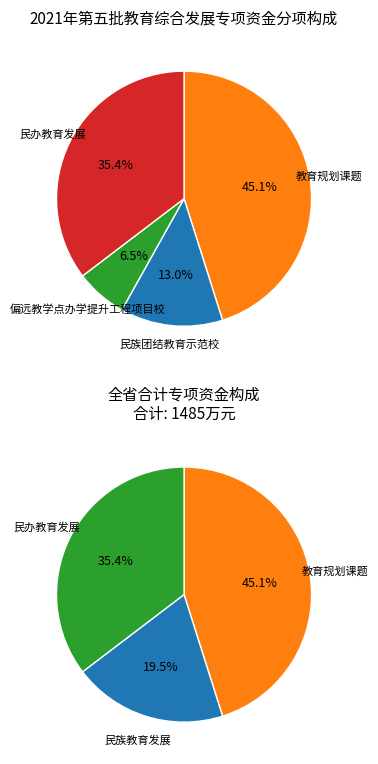

True or false: 教育规划课题 accounts for 35% of the total.

False